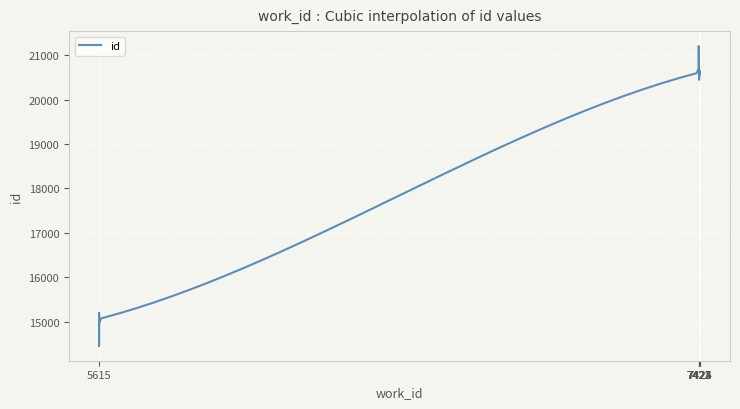

Reading right to left, transcribe all the data shown in this chart.

7425=20615	7424=20614	7423=20613	7422=20612	7421=20611	5615=15059	5615=15041	5615=15027	5615=15026	5615=15025